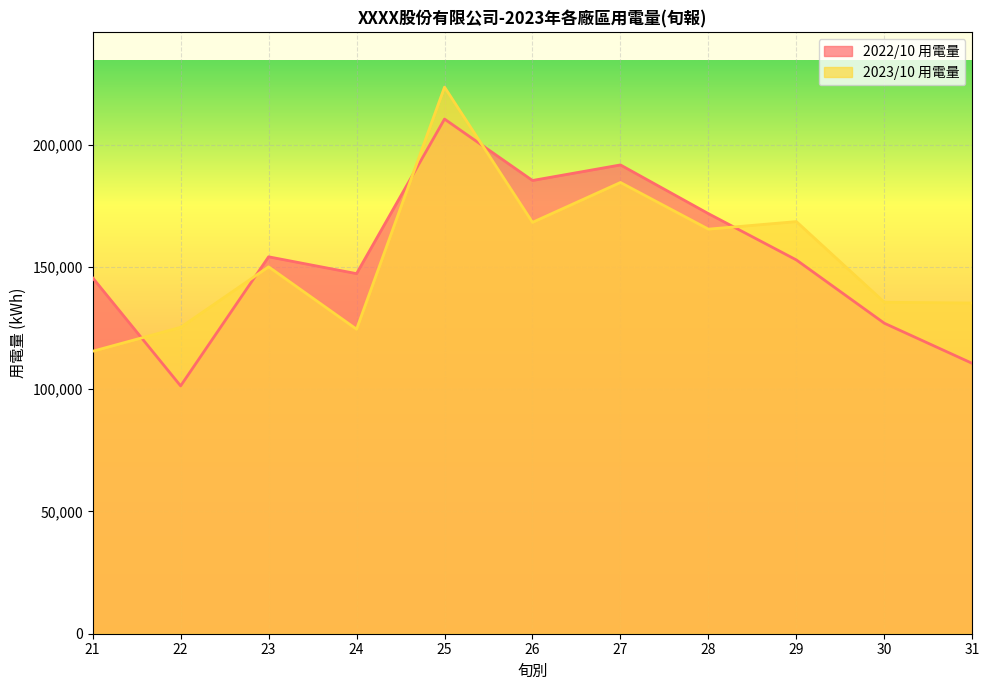

How many categories are shown in the chart?

11